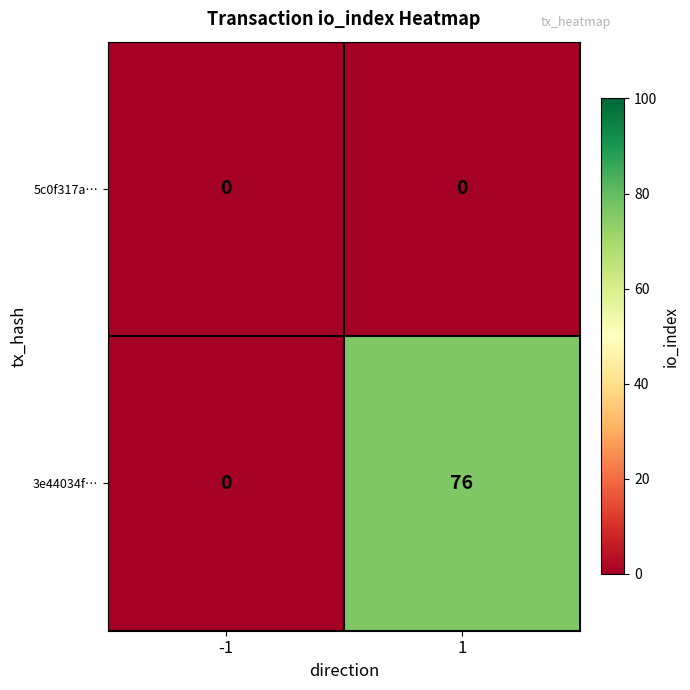

Count the number of categories in the chart.

2